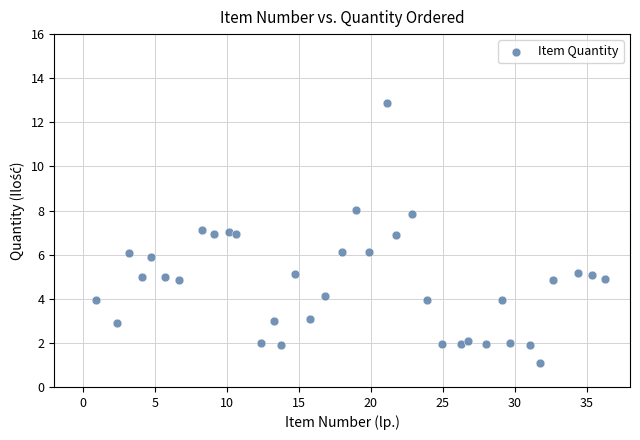

What is the range of Y values (max minus min)?

11.8